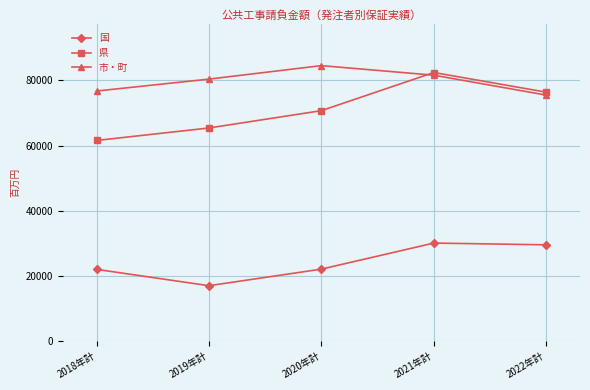

What is the difference between the maximum and minimum values in the 市・町 series?

9052